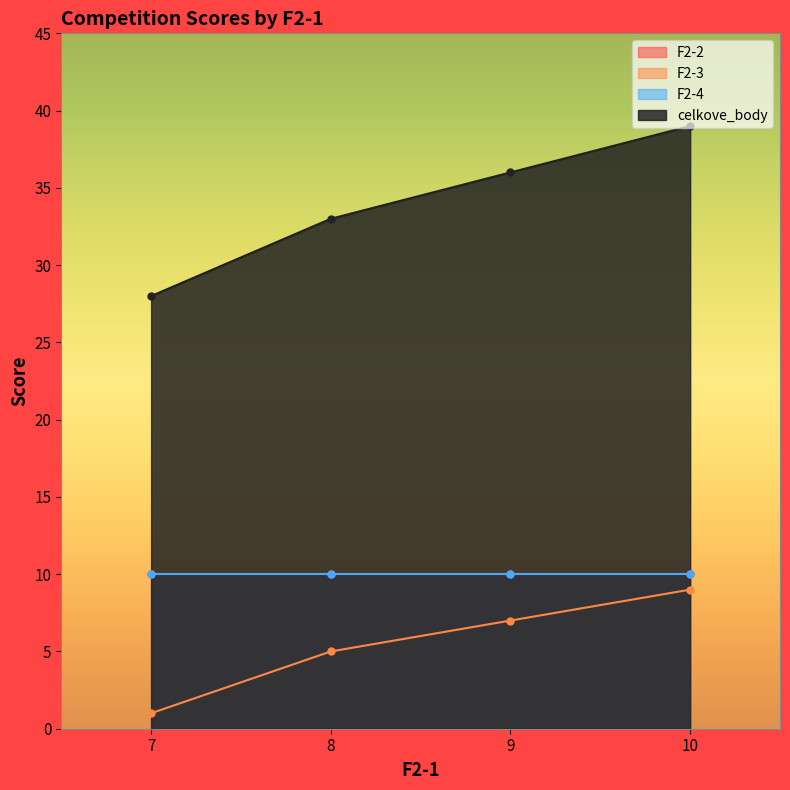

At which label does celkove_body reach its peak?

10